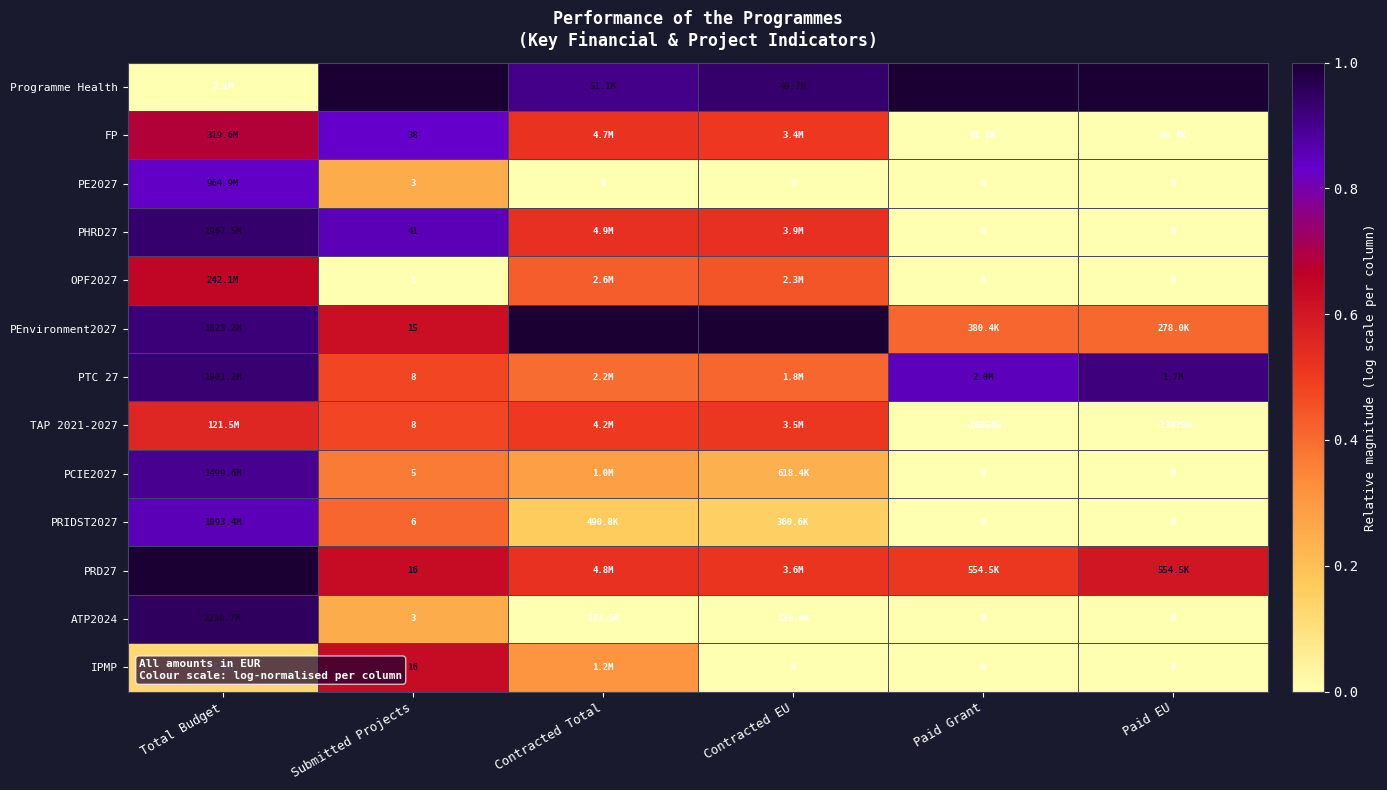

List the series in order of their peak value, highest first.

PRD27, PEnvironment2027, Programme Health, ATP2024, PHRD27, PTC 27, PCIE2027, PRIDST2027, PE2027, FP, OPF2027, IPMP, TAP 2021-2027